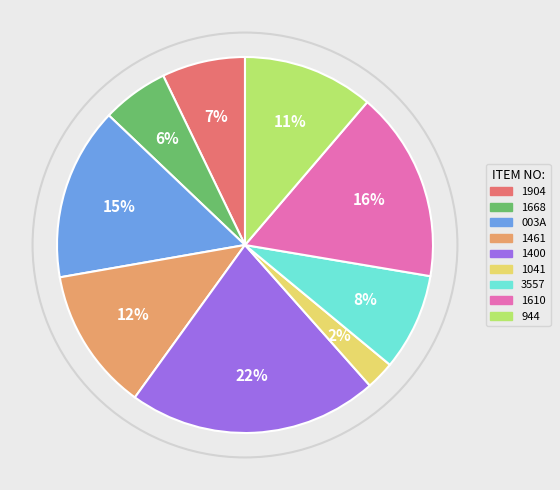

How many slices are in this pie chart?

9